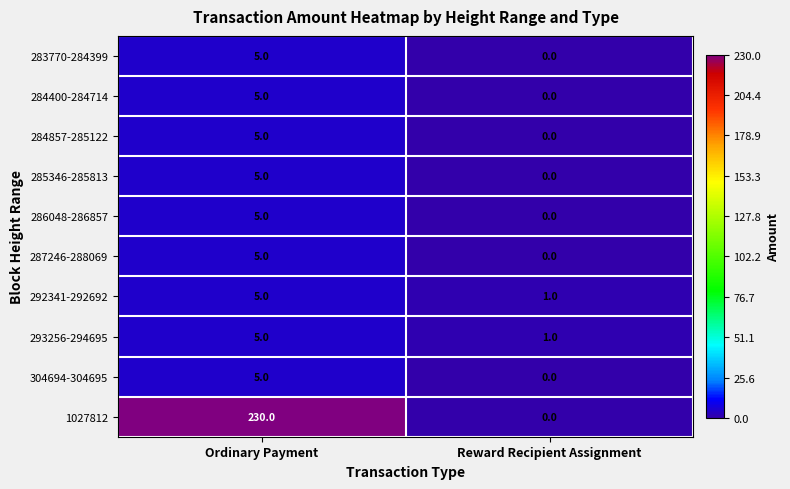

At which category is the sum across all series the highest?

Ordinary Payment